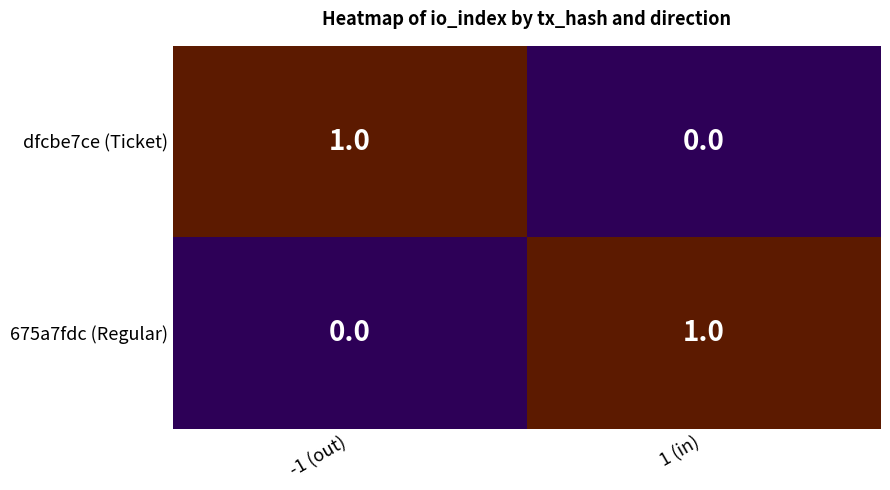

Reading left to right, what are all the values shown in this chart?

dfcbe7ce (Ticket): 1	0
675a7fdc (Regular): 0	1